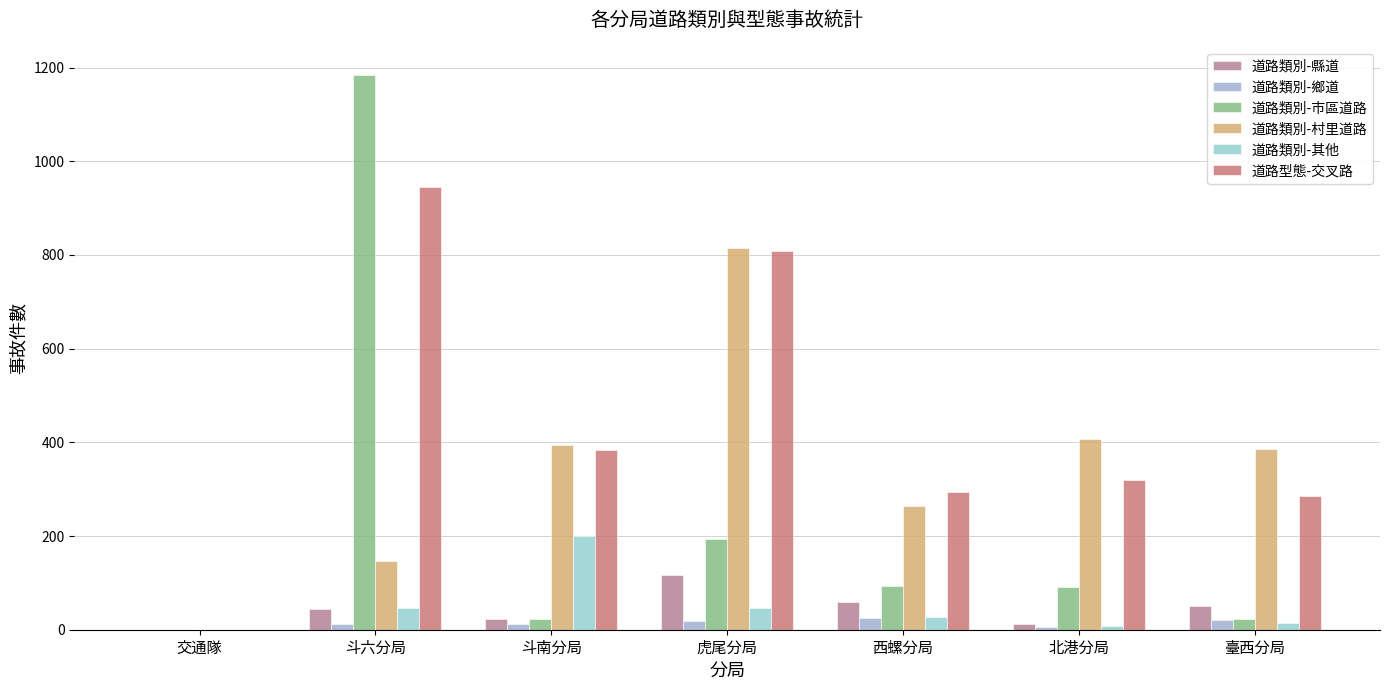

Reading left to right, transcribe all the data shown in this chart.

道路類別-縣道: 0	44	23	117	60	12	50
道路類別-鄉道: 0	13	12	19	26	6	20
道路類別-市區道路: 0	1185	22	194	93	91	23
道路類別-村里道路: 0	146	395	814	265	407	386
道路類別-其他: 0	46	200	47	27	7	15
道路型態-交叉路: 0	944	383	808	294	319	285